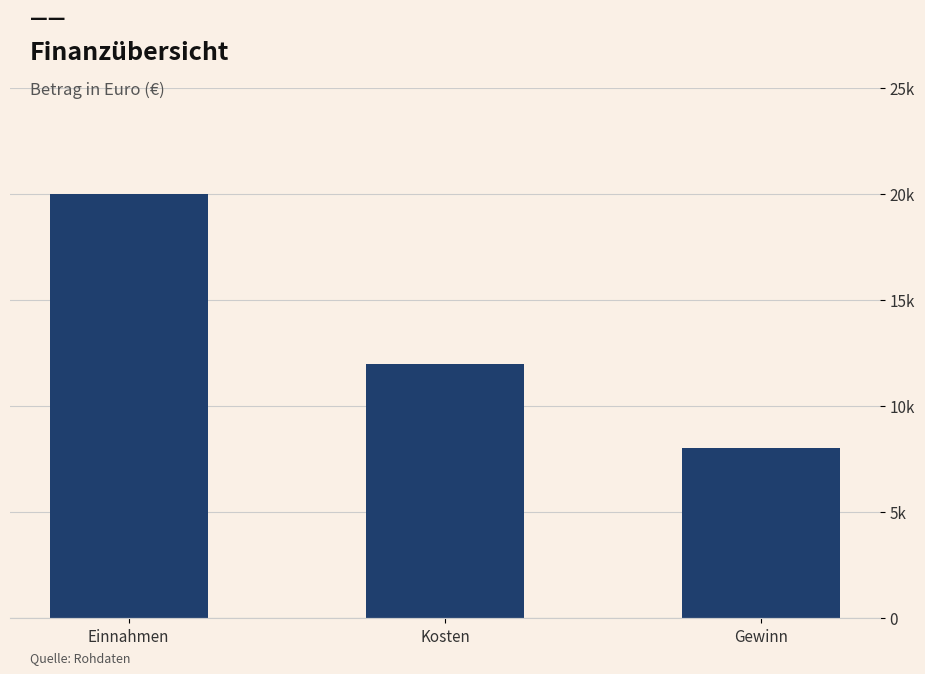

Does the chart contain stacked bars?

No